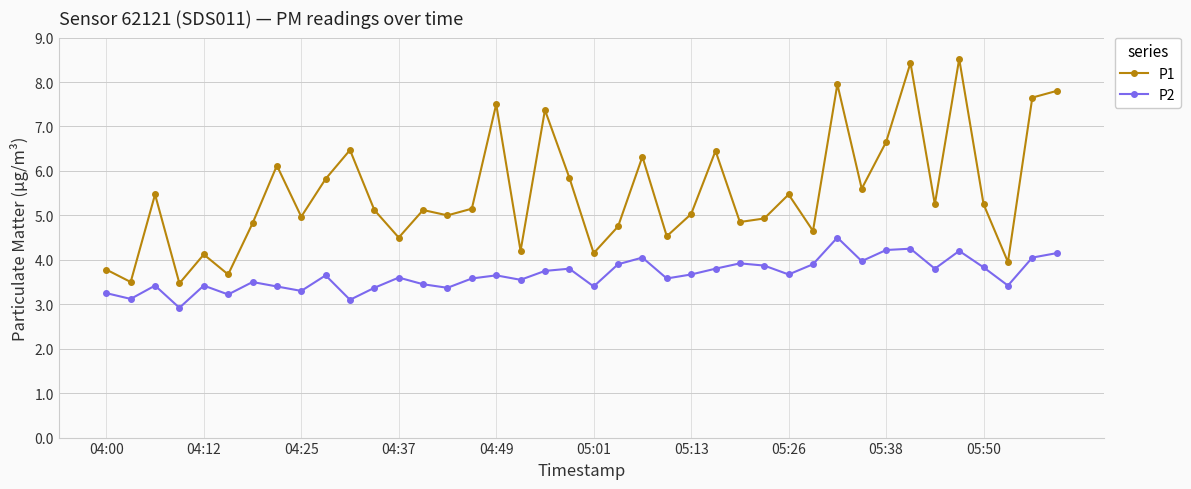

What is the maximum value shown in the chart?

8.5